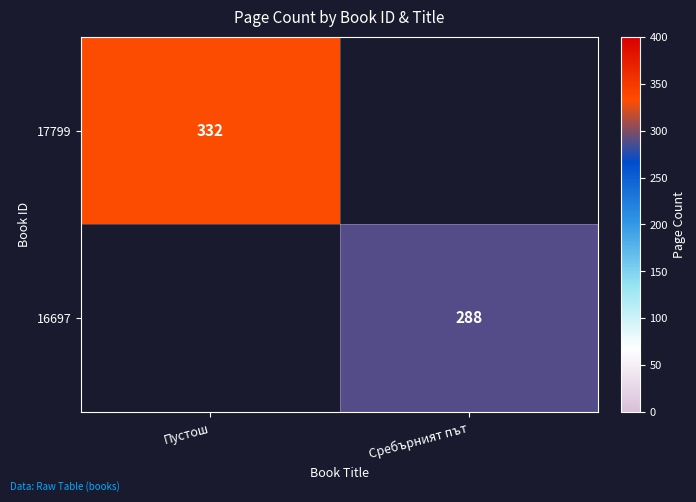

Is the value of 17799 at Пустош greater than the value of 16697 at Сребърният път?

Yes